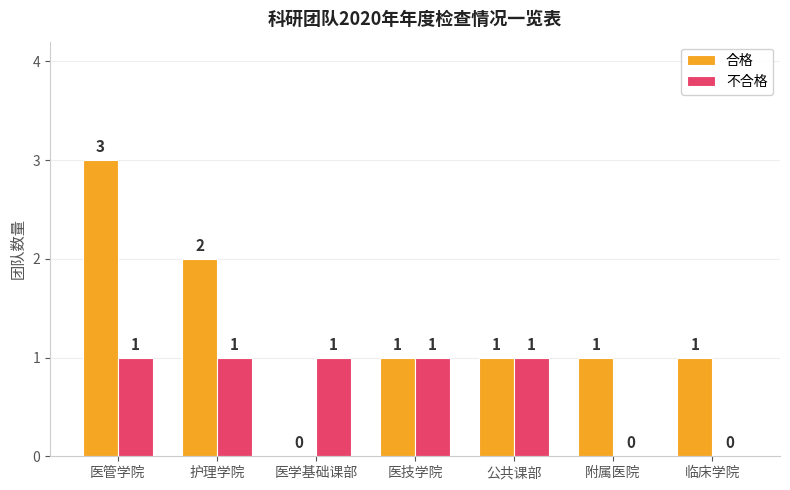

At which category is the sum across all series the highest?

医管学院